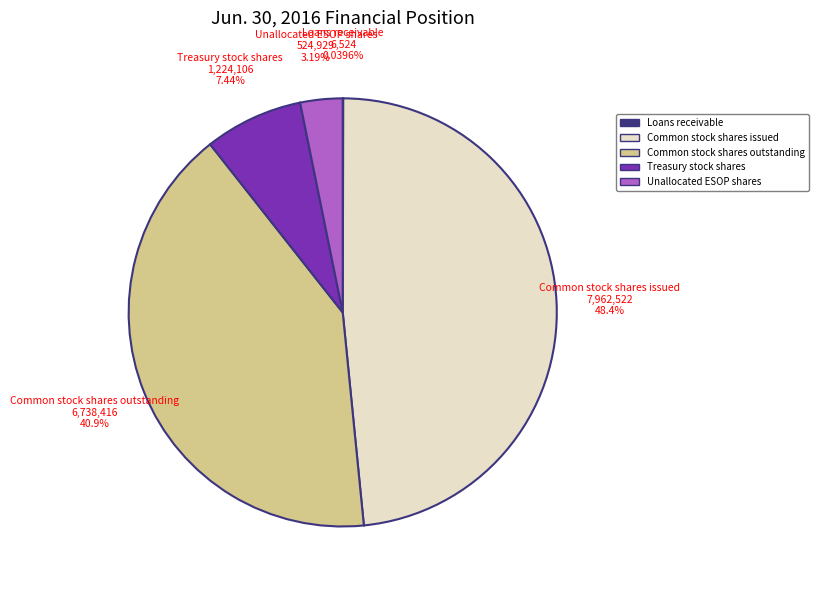

Approximately how many times larger is the value at Common stock shares issued compared to Treasury stock shares?

6.5